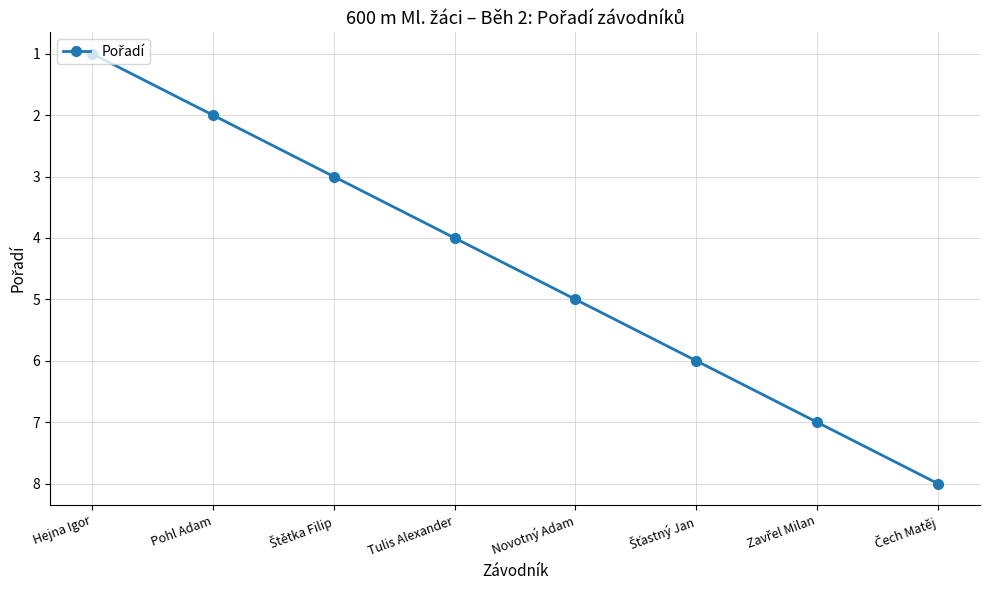

How many distinct data groups are displayed?

1